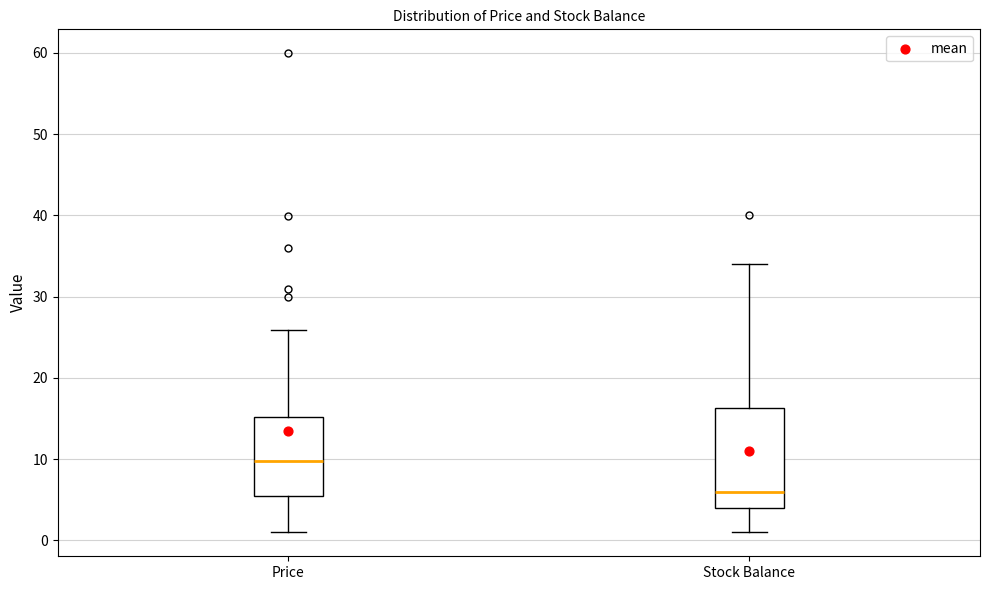

Which box has the lowest median line?

Stock Balance